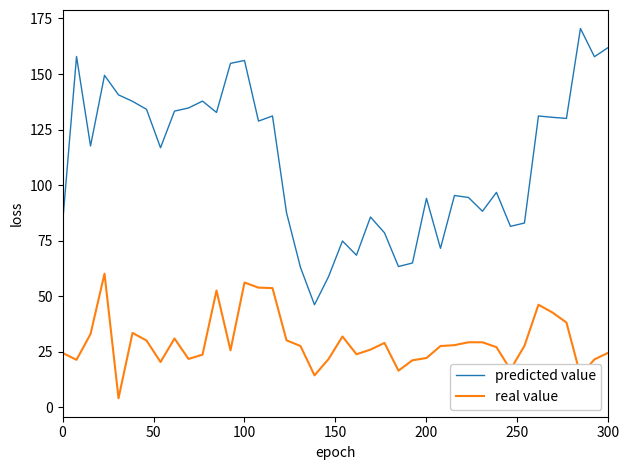

What is the highest value of the real value series?

60.1